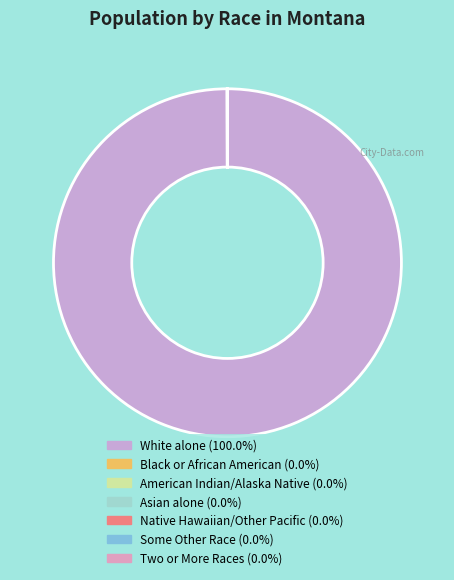

Is there any slice that represents more than half of the pie?

Yes